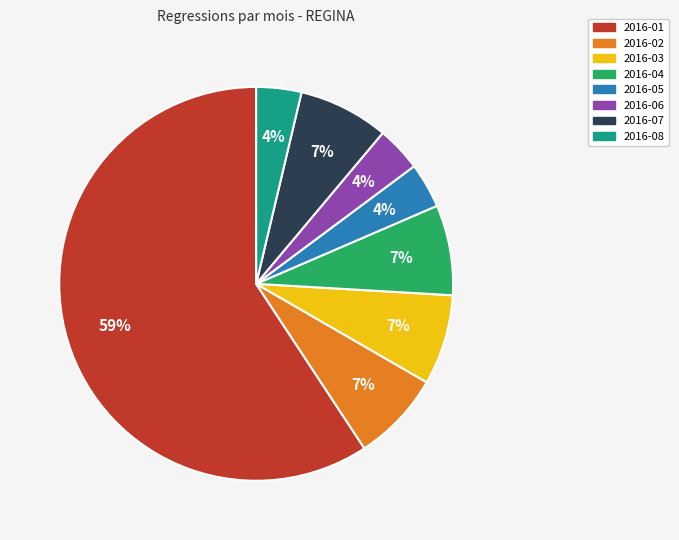

Is there a majority slice in this chart?

Yes